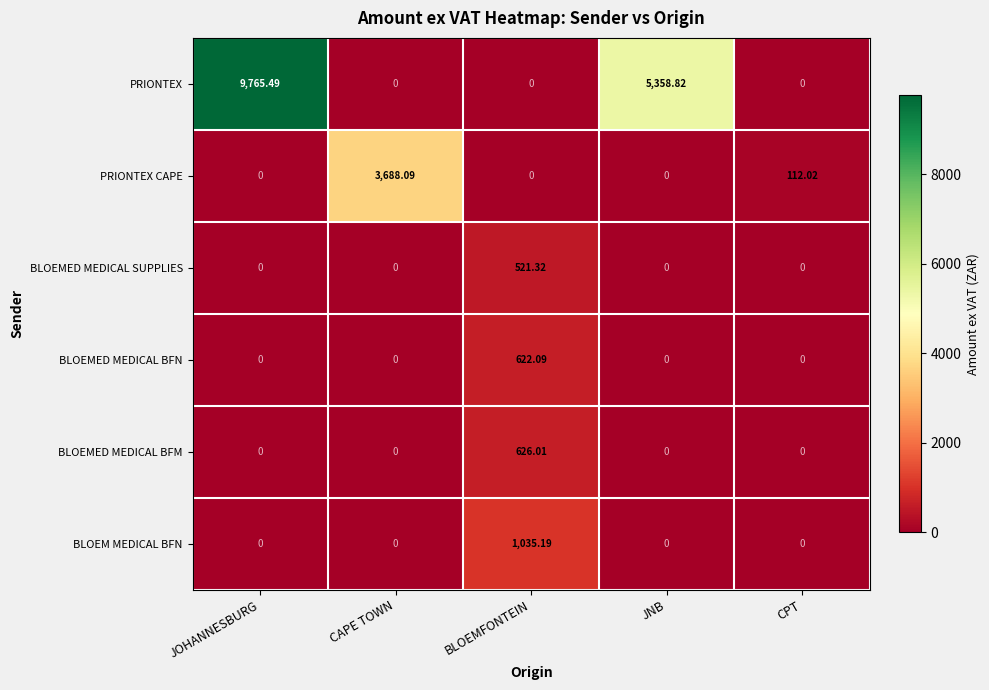

At which label is PRIONTEX closest to 4882?

JNB